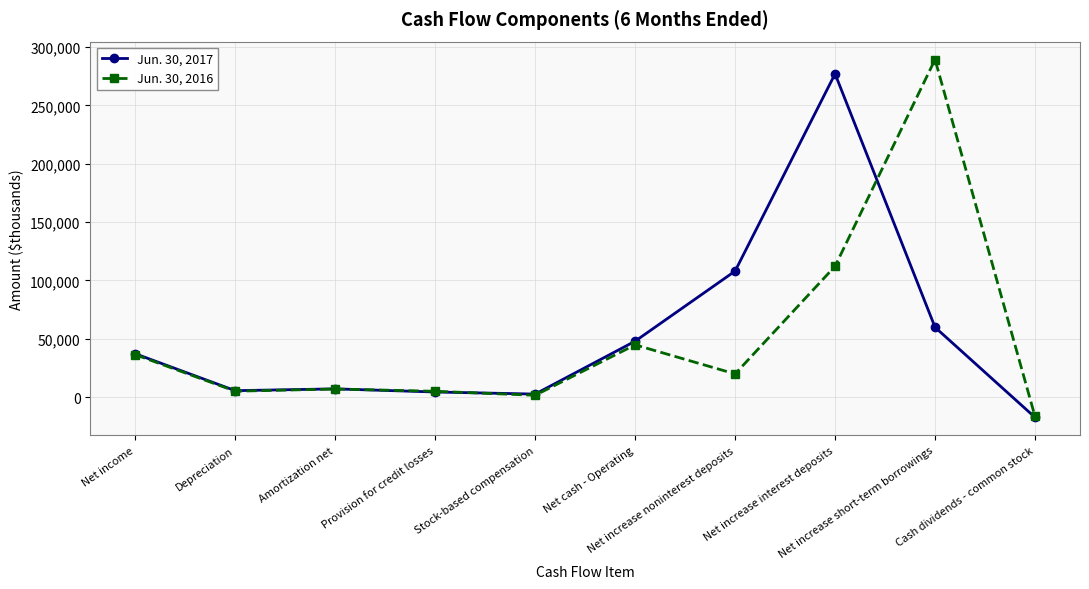

At which category is the sum across all series the highest?

Net increase interest deposits